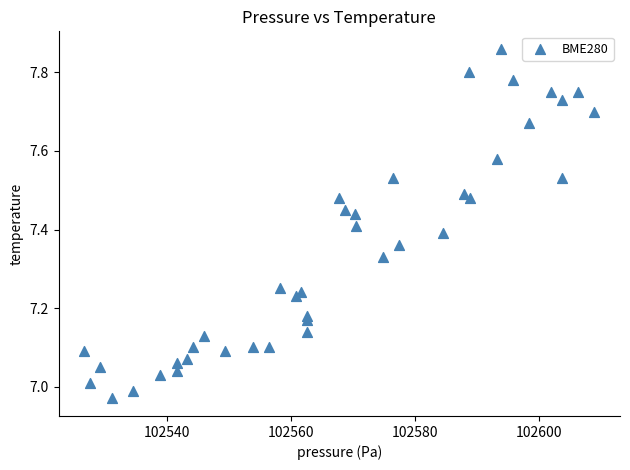

What is the range of Y values (max minus min)?

0.9